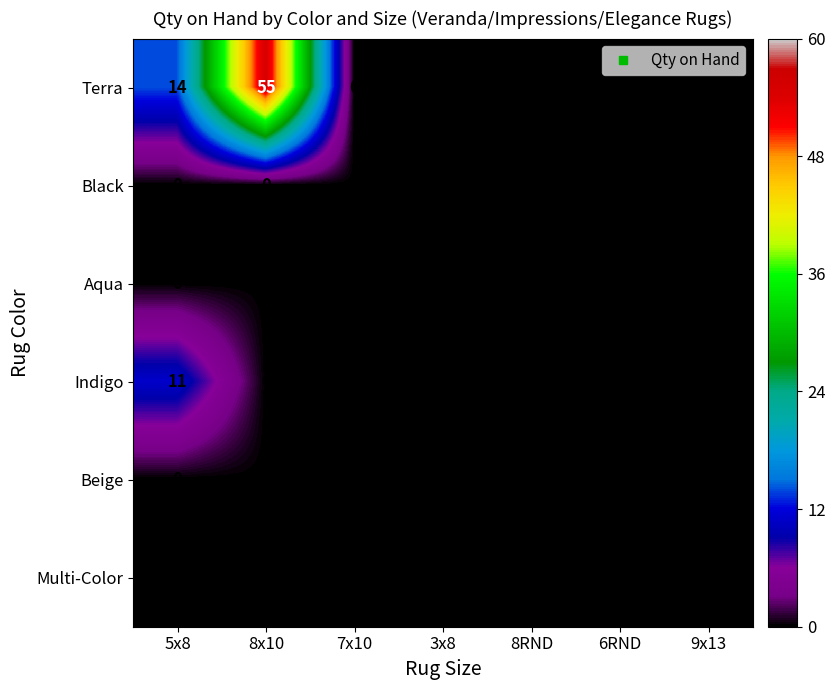

Which series has the widest spread of values?

Terra